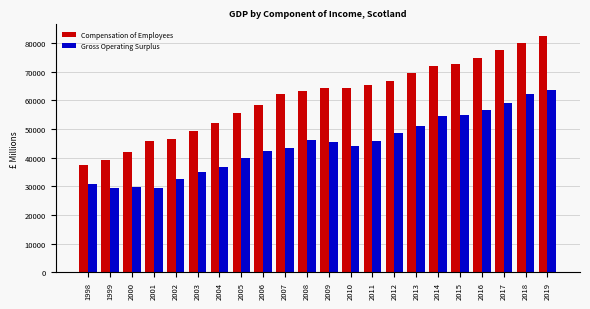

What is the value of the Gross Operating Surplus bar at the 6th from the left?

34810.8